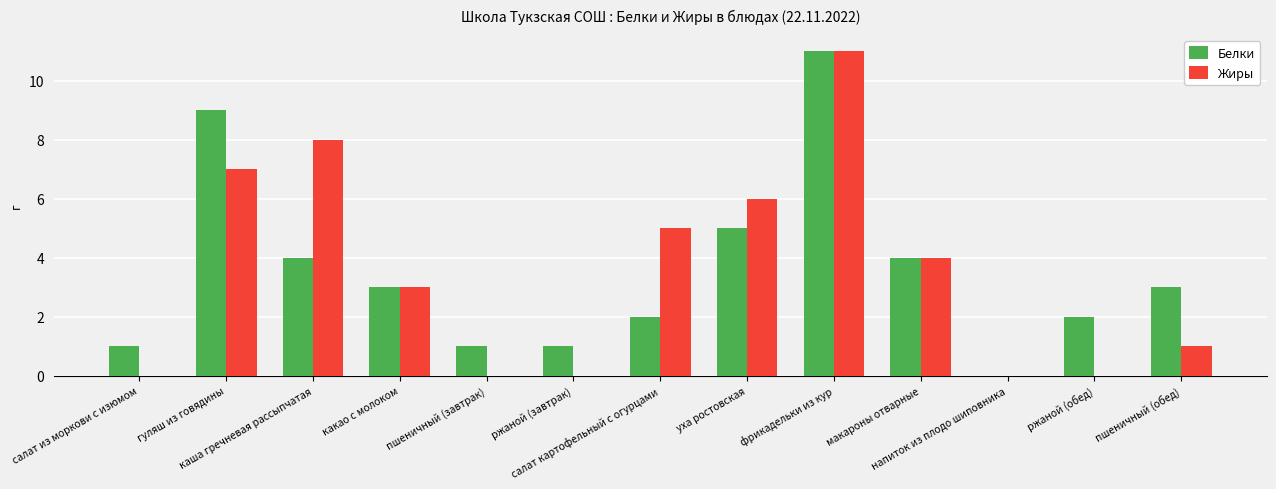

Reading left to right, extract all data points from this chart.

Белки: салат из моркови с изюмом=1	гуляш из говядины=9	каша гречневая рассыпчатая=4	какао с молоком=3	пшеничный (завтрак)=1	ржаной (завтрак)=1	салат картофельный с огурцами=2	уха ростовская=5	фрикадельки из кур=11	макароны отварные=4	напиток из плодо шиповника=0	ржаной (обед)=2	пшеничный (обед)=3
Жиры: салат из моркови с изюмом=0	гуляш из говядины=7	каша гречневая рассыпчатая=8	какао с молоком=3	пшеничный (завтрак)=0	ржаной (завтрак)=0	салат картофельный с огурцами=5	уха ростовская=6	фрикадельки из кур=11	макароны отварные=4	напиток из плодо шиповника=0	ржаной (обед)=0	пшеничный (обед)=1